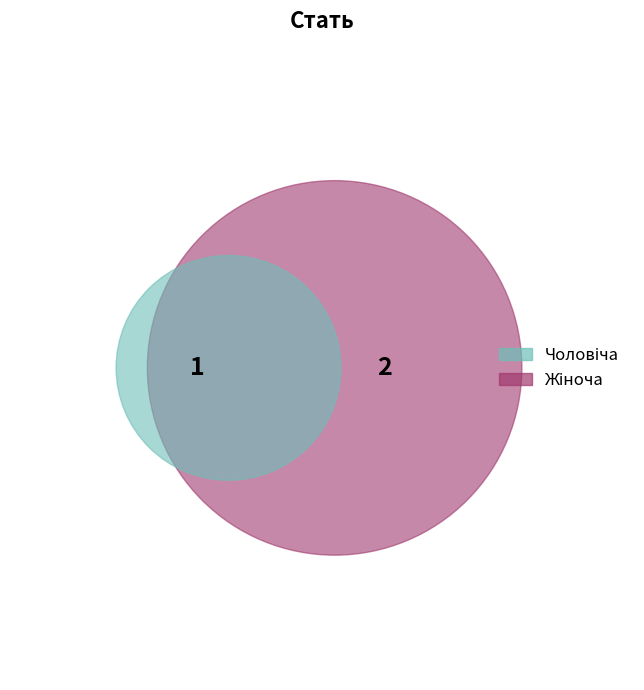

What percentage is the Чоловіча slice, to the nearest percent?

33%